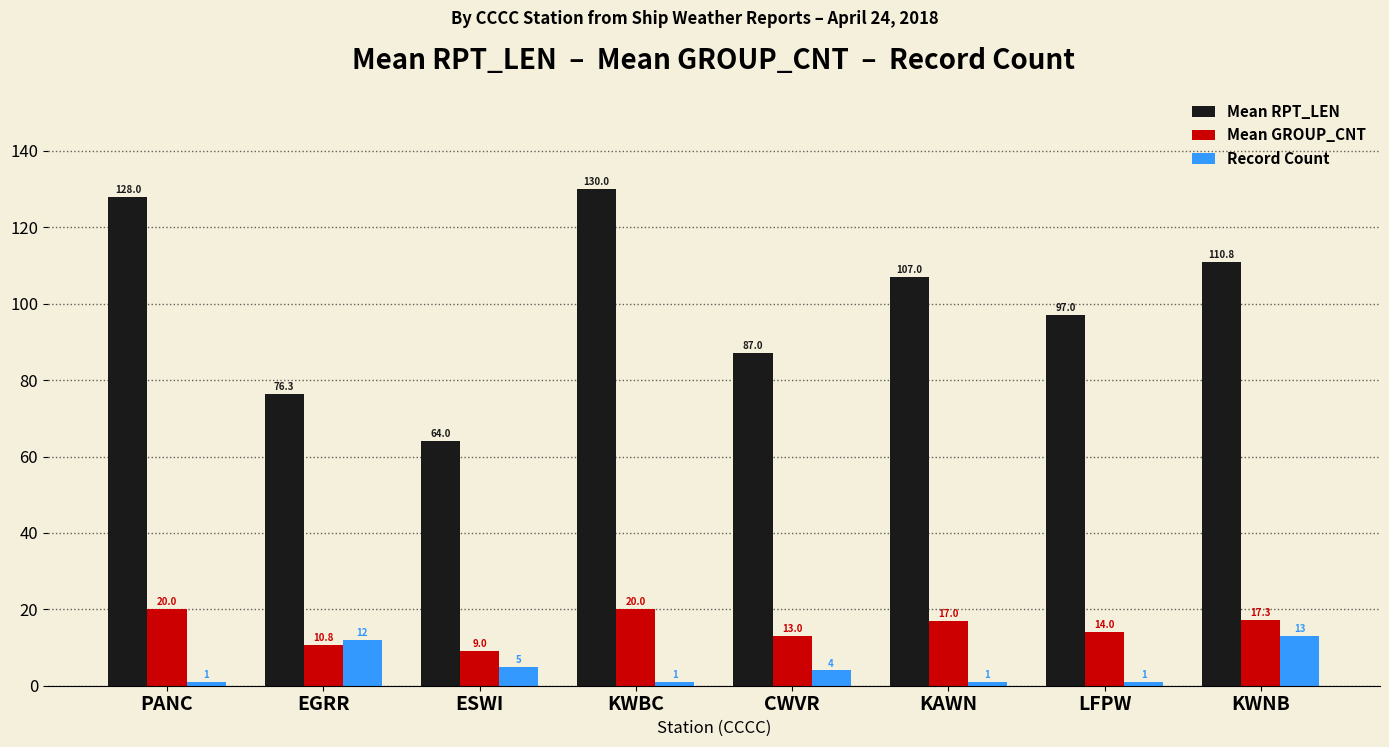

Reading left to right, extract all data points from this chart.

Mean RPT_LEN: PANC=128.0	EGRR=76.3	ESWI=64.0	KWBC=130.0	CWVR=87.0	KAWN=107.0	LFPW=97.0	KWNB=110.8
Mean GROUP_CNT: PANC=20.0	EGRR=10.8	ESWI=9.0	KWBC=20.0	CWVR=13.0	KAWN=17.0	LFPW=14.0	KWNB=17.3
Record Count: PANC=1.0	EGRR=12.0	ESWI=5.0	KWBC=1.0	CWVR=4.0	KAWN=1.0	LFPW=1.0	KWNB=13.0